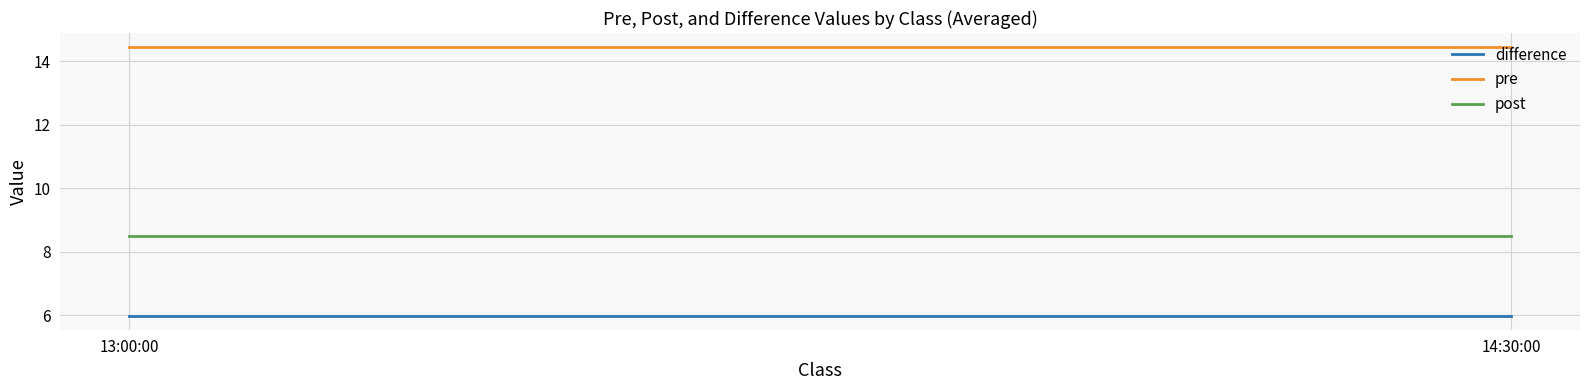

Which category has the highest value in the post series?

13:00:00